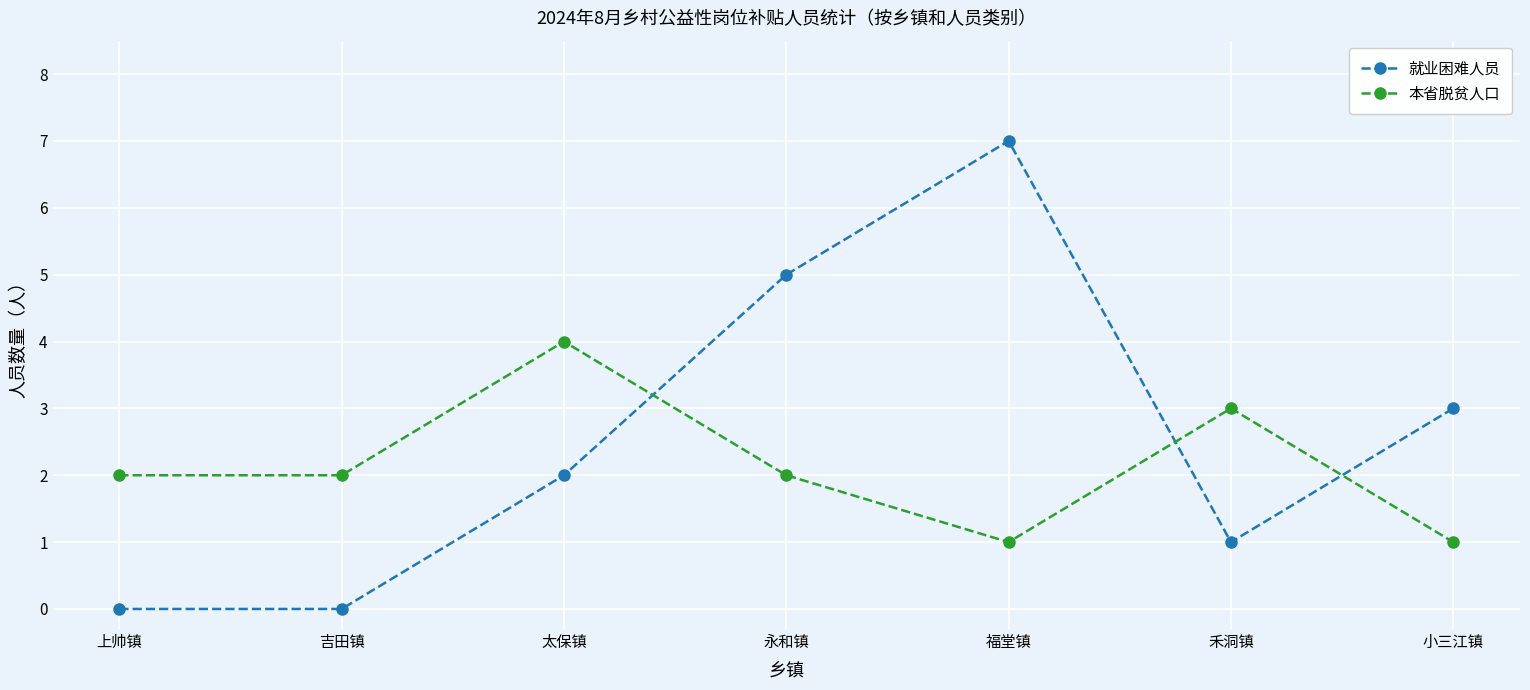

Which series changed the most between 太保镇 and 永和镇?

就业困难人员